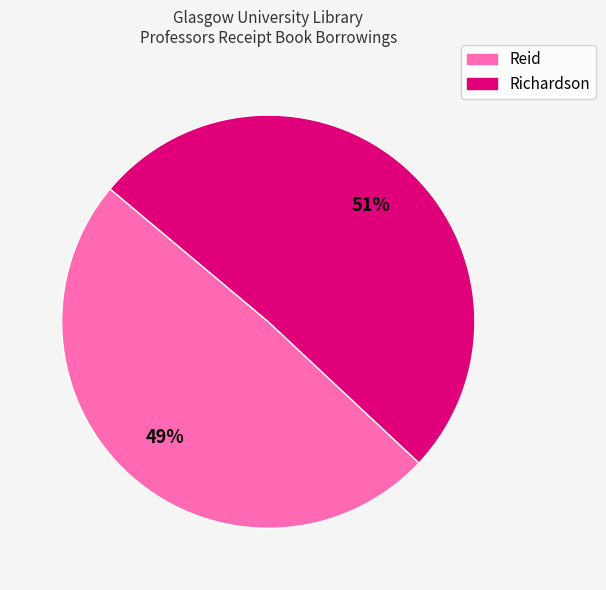

To the nearest percent, what is the average slice percentage?

50%